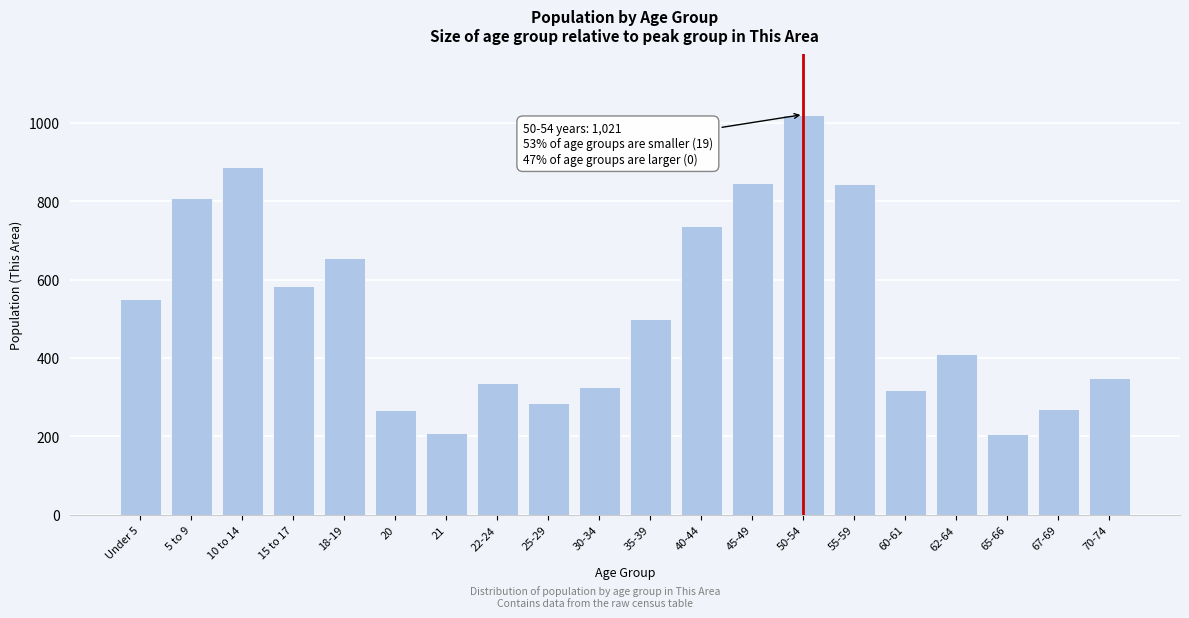

What is the ratio of the value at 60-61 to the value at 70-74?

0.9